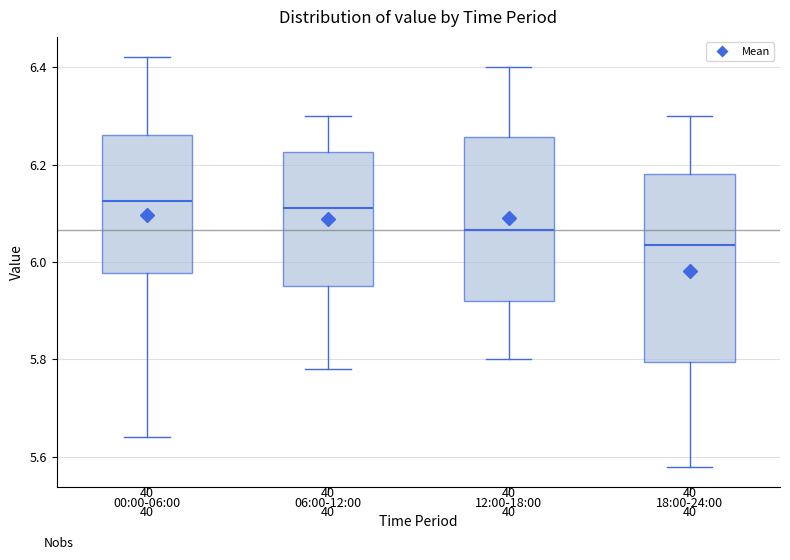

Reading left to right, transcribe this box plot: for each box, give where its median line is, the range the box spans, and where its two whiskers end, as read against the y-axis. The values are not printed on the chart, so give them approximately, as read against the axis.

00:00-06:00: median 6.12, box 5.98 to 6.26, whiskers 5.64 to 6.42
06:00-12:00: median 6.12, box 5.96 to 6.22, whiskers 5.78 to 6.30
12:00-18:00: median 6.06, box 5.92 to 6.26, whiskers 5.80 to 6.40
18:00-24:00: median 6.04, box 5.80 to 6.18, whiskers 5.58 to 6.30